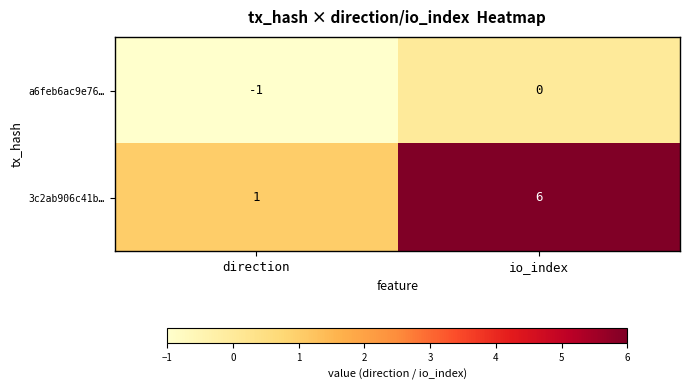

Reading right to left, extract all data points from this chart.

a6feb6ac9e76…: 0	-1
3c2ab906c41b…: 6	1